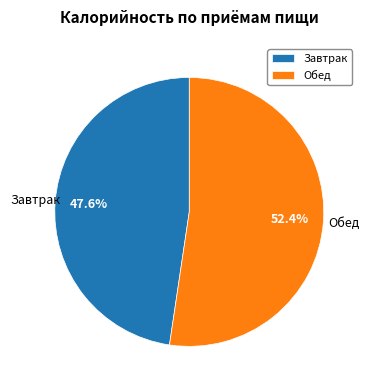

Which slice is the largest?

Обед